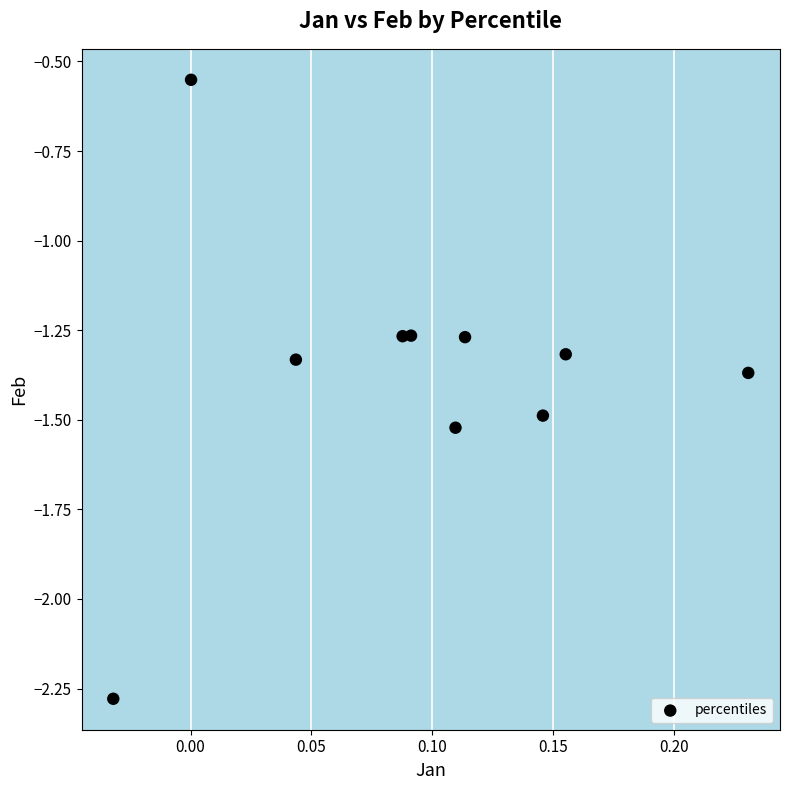

What is the range of Y values (max minus min)?

1.7